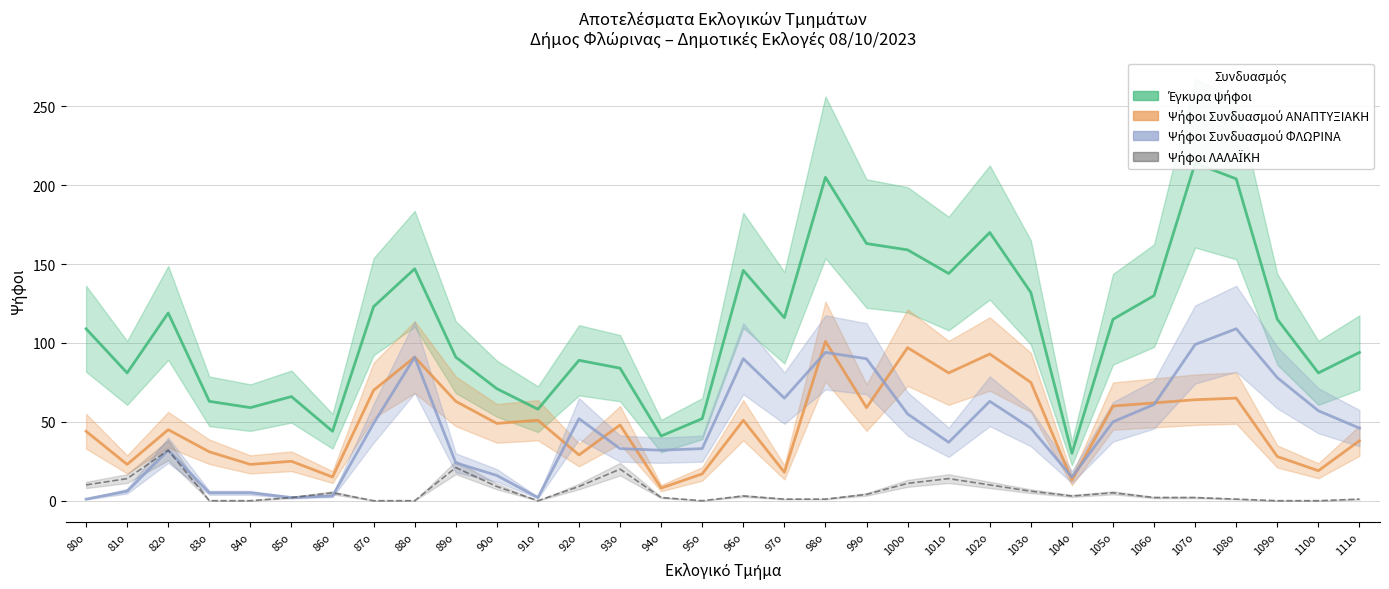

How many lines are shown in the chart?

4